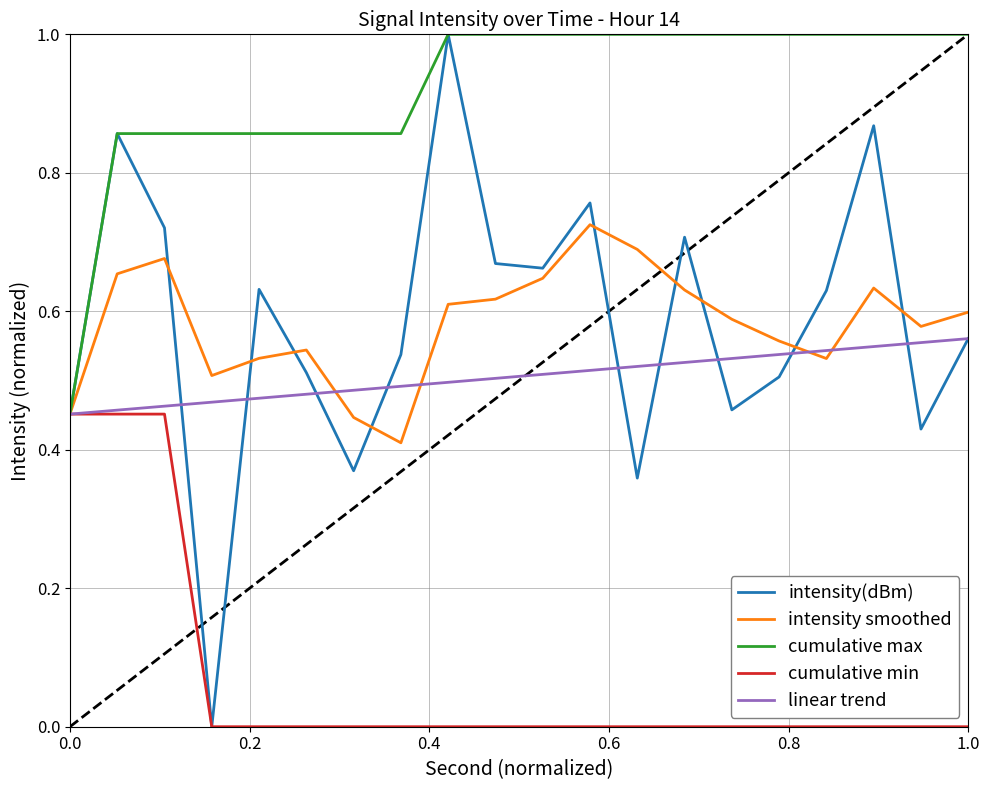

Which series has the largest range (max minus min)?

intensity(dBm)